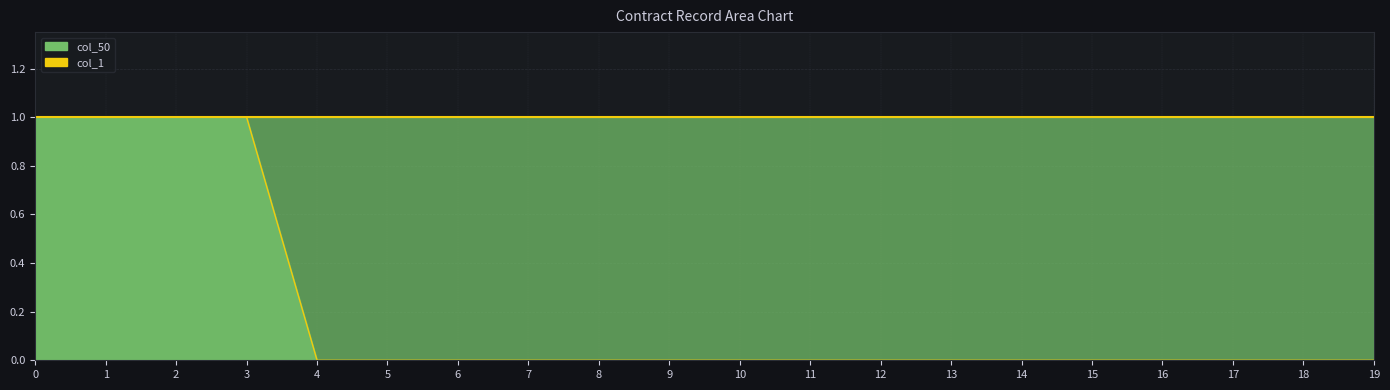

How many distinct data groups are displayed?

2